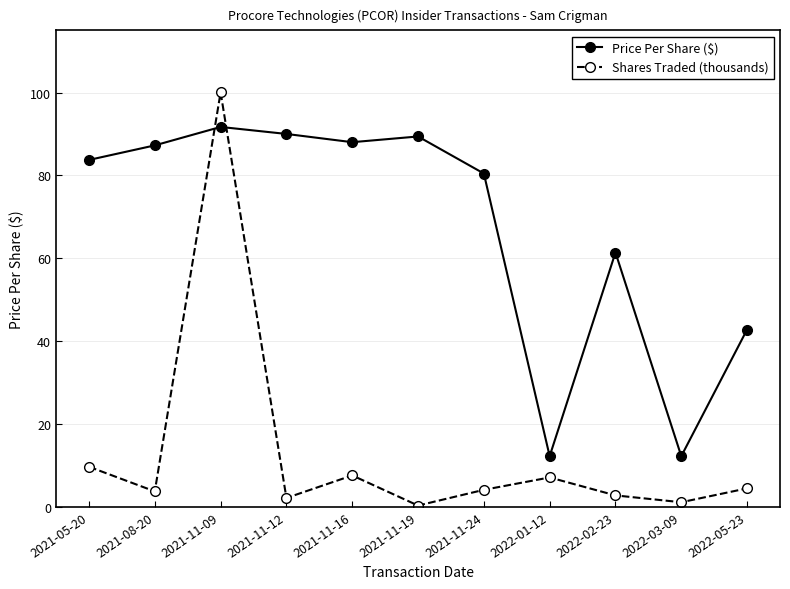

How many intersections are there between Shares Traded (thousands) and Price Per Share ($)?

2